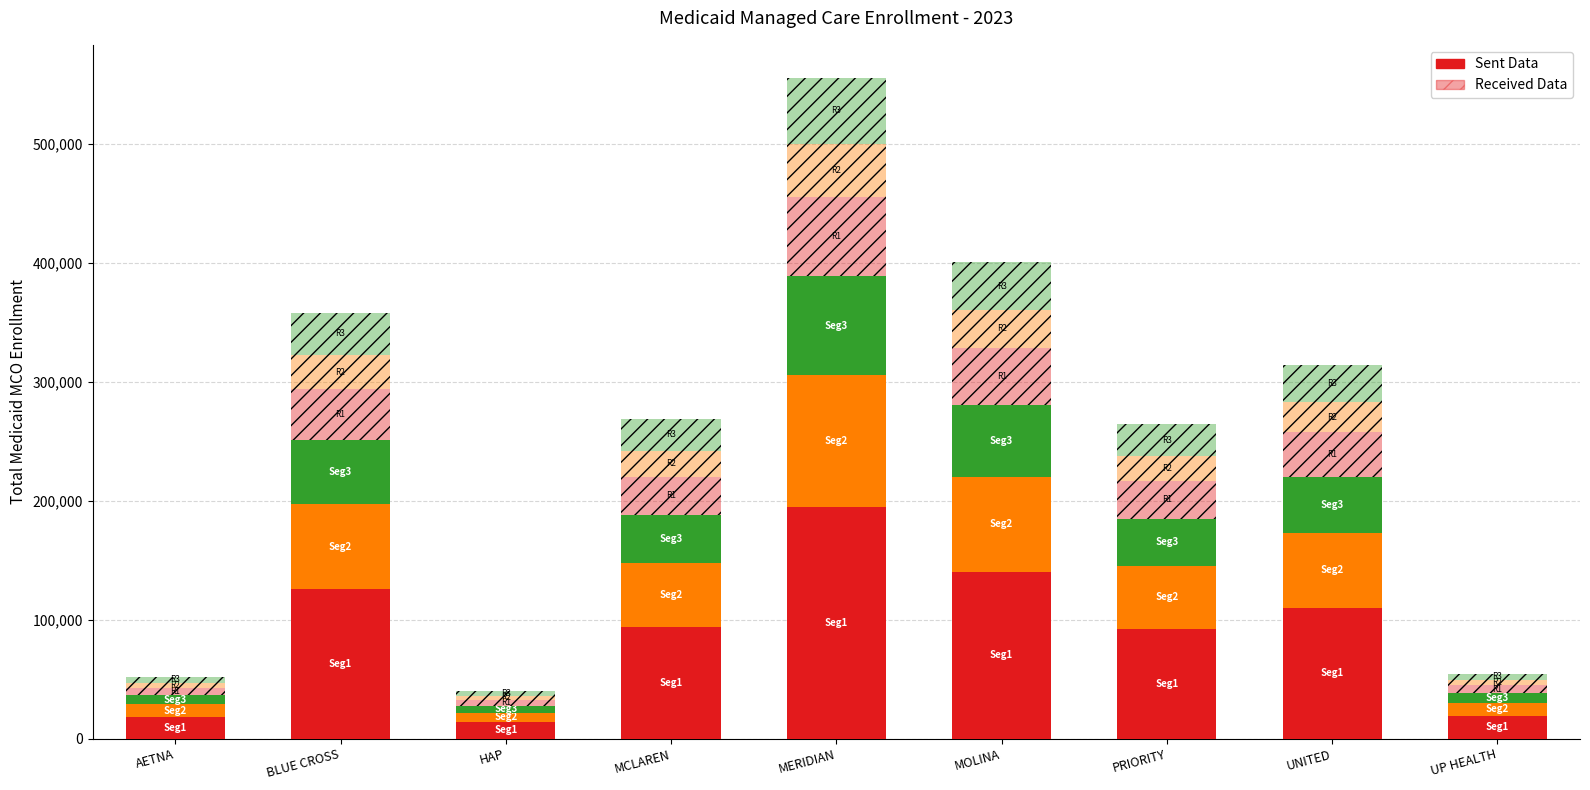

Which series has the largest total across all categories?

Sent Data